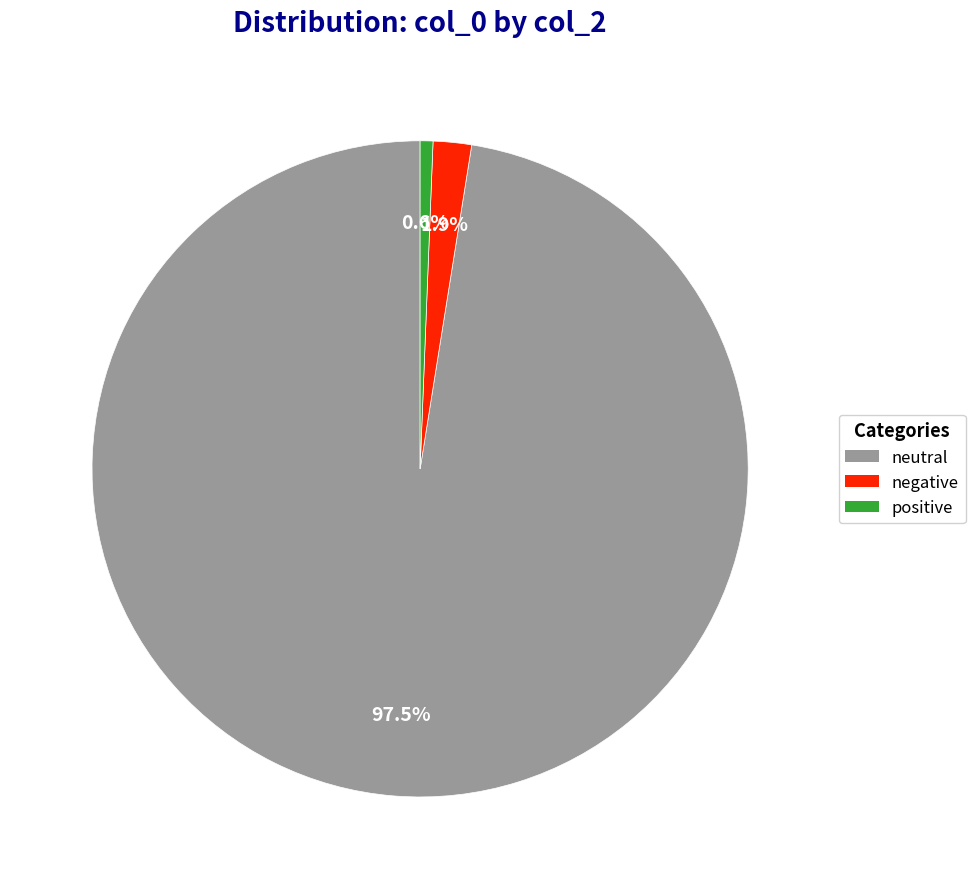

To the nearest percent, what is the difference between the largest and smallest slice percentages?

97%